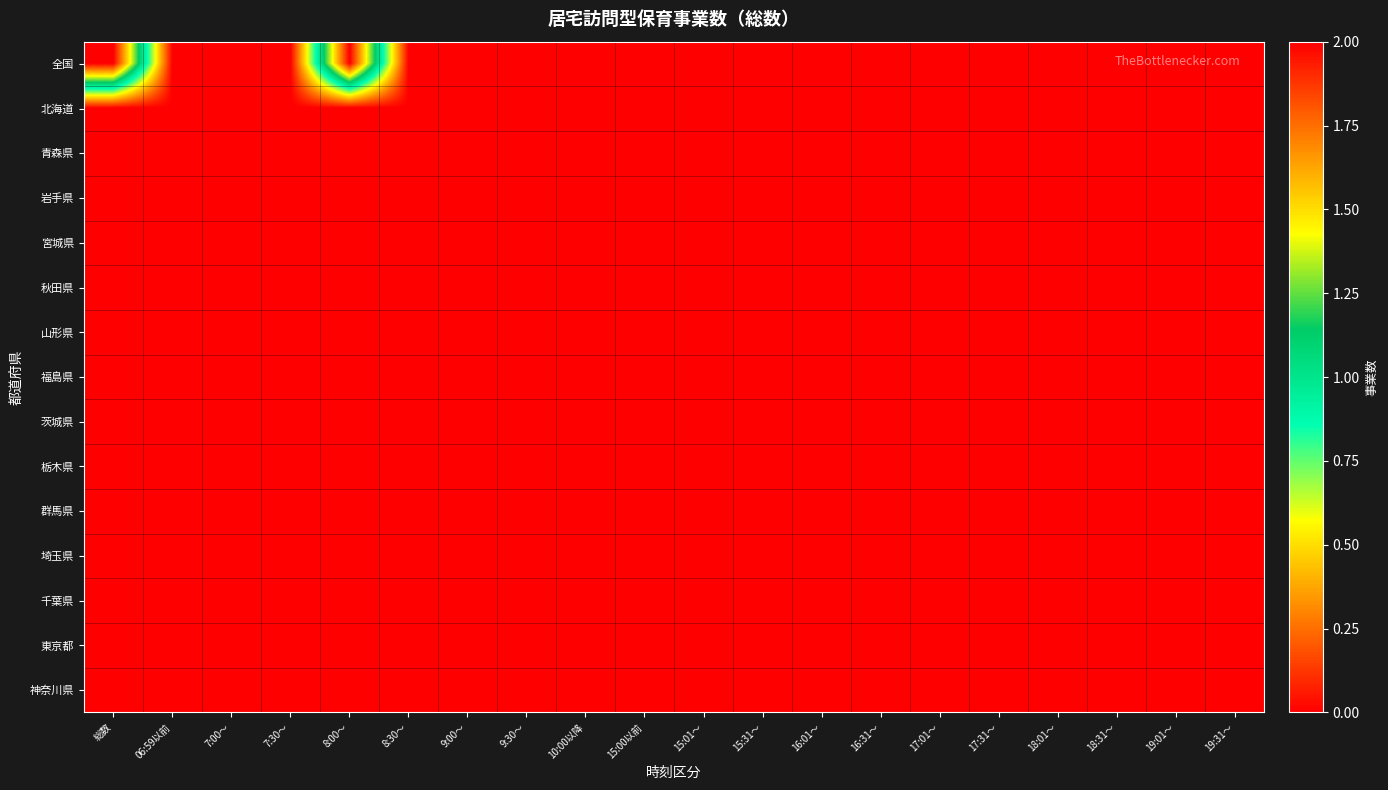

Reading left to right, list all the values displayed in this chart.

全国: 総数=2	06:59以前=0	7:00～=0	7:30～=0	8:00～=2	8:30～=0	9:00～=0	9:30～=0	10:00以降=0	15:00以前=0	15:01～=0	15:31～=0	16:01～=0	16:31～=0	17:01～=0	17:31～=0	18:01～=0	18:31～=0	19:01～=0	19:31～=0
北海道: 総数=0	06:59以前=0	7:00～=0	7:30～=0	8:00～=0	8:30～=0	9:00～=0	9:30～=0	10:00以降=0	15:00以前=0	15:01～=0	15:31～=0	16:01～=0	16:31～=0	17:01～=0	17:31～=0	18:01～=0	18:31～=0	19:01～=0	19:31～=0
青森県: 総数=0	06:59以前=0	7:00～=0	7:30～=0	8:00～=0	8:30～=0	9:00～=0	9:30～=0	10:00以降=0	15:00以前=0	15:01～=0	15:31～=0	16:01～=0	16:31～=0	17:01～=0	17:31～=0	18:01～=0	18:31～=0	19:01～=0	19:31～=0
岩手県: 総数=0	06:59以前=0	7:00～=0	7:30～=0	8:00～=0	8:30～=0	9:00～=0	9:30～=0	10:00以降=0	15:00以前=0	15:01～=0	15:31～=0	16:01～=0	16:31～=0	17:01～=0	17:31～=0	18:01～=0	18:31～=0	19:01～=0	19:31～=0
宮城県: 総数=0	06:59以前=0	7:00～=0	7:30～=0	8:00～=0	8:30～=0	9:00～=0	9:30～=0	10:00以降=0	15:00以前=0	15:01～=0	15:31～=0	16:01～=0	16:31～=0	17:01～=0	17:31～=0	18:01～=0	18:31～=0	19:01～=0	19:31～=0
秋田県: 総数=0	06:59以前=0	7:00～=0	7:30～=0	8:00～=0	8:30～=0	9:00～=0	9:30～=0	10:00以降=0	15:00以前=0	15:01～=0	15:31～=0	16:01～=0	16:31～=0	17:01～=0	17:31～=0	18:01～=0	18:31～=0	19:01～=0	19:31～=0
山形県: 総数=0	06:59以前=0	7:00～=0	7:30～=0	8:00～=0	8:30～=0	9:00～=0	9:30～=0	10:00以降=0	15:00以前=0	15:01～=0	15:31～=0	16:01～=0	16:31～=0	17:01～=0	17:31～=0	18:01～=0	18:31～=0	19:01～=0	19:31～=0
福島県: 総数=0	06:59以前=0	7:00～=0	7:30～=0	8:00～=0	8:30～=0	9:00～=0	9:30～=0	10:00以降=0	15:00以前=0	15:01～=0	15:31～=0	16:01～=0	16:31～=0	17:01～=0	17:31～=0	18:01～=0	18:31～=0	19:01～=0	19:31～=0
茨城県: 総数=0	06:59以前=0	7:00～=0	7:30～=0	8:00～=0	8:30～=0	9:00～=0	9:30～=0	10:00以降=0	15:00以前=0	15:01～=0	15:31～=0	16:01～=0	16:31～=0	17:01～=0	17:31～=0	18:01～=0	18:31～=0	19:01～=0	19:31～=0
栃木県: 総数=0	06:59以前=0	7:00～=0	7:30～=0	8:00～=0	8:30～=0	9:00～=0	9:30～=0	10:00以降=0	15:00以前=0	15:01～=0	15:31～=0	16:01～=0	16:31～=0	17:01～=0	17:31～=0	18:01～=0	18:31～=0	19:01～=0	19:31～=0
群馬県: 総数=0	06:59以前=0	7:00～=0	7:30～=0	8:00～=0	8:30～=0	9:00～=0	9:30～=0	10:00以降=0	15:00以前=0	15:01～=0	15:31～=0	16:01～=0	16:31～=0	17:01～=0	17:31～=0	18:01～=0	18:31～=0	19:01～=0	19:31～=0
埼玉県: 総数=0	06:59以前=0	7:00～=0	7:30～=0	8:00～=0	8:30～=0	9:00～=0	9:30～=0	10:00以降=0	15:00以前=0	15:01～=0	15:31～=0	16:01～=0	16:31～=0	17:01～=0	17:31～=0	18:01～=0	18:31～=0	19:01～=0	19:31～=0
千葉県: 総数=0	06:59以前=0	7:00～=0	7:30～=0	8:00～=0	8:30～=0	9:00～=0	9:30～=0	10:00以降=0	15:00以前=0	15:01～=0	15:31～=0	16:01～=0	16:31～=0	17:01～=0	17:31～=0	18:01～=0	18:31～=0	19:01～=0	19:31～=0
東京都: 総数=0	06:59以前=0	7:00～=0	7:30～=0	8:00～=0	8:30～=0	9:00～=0	9:30～=0	10:00以降=0	15:00以前=0	15:01～=0	15:31～=0	16:01～=0	16:31～=0	17:01～=0	17:31～=0	18:01～=0	18:31～=0	19:01～=0	19:31～=0
神奈川県: 総数=0	06:59以前=0	7:00～=0	7:30～=0	8:00～=0	8:30～=0	9:00～=0	9:30～=0	10:00以降=0	15:00以前=0	15:01～=0	15:31～=0	16:01～=0	16:31～=0	17:01～=0	17:31～=0	18:01～=0	18:31～=0	19:01～=0	19:31～=0